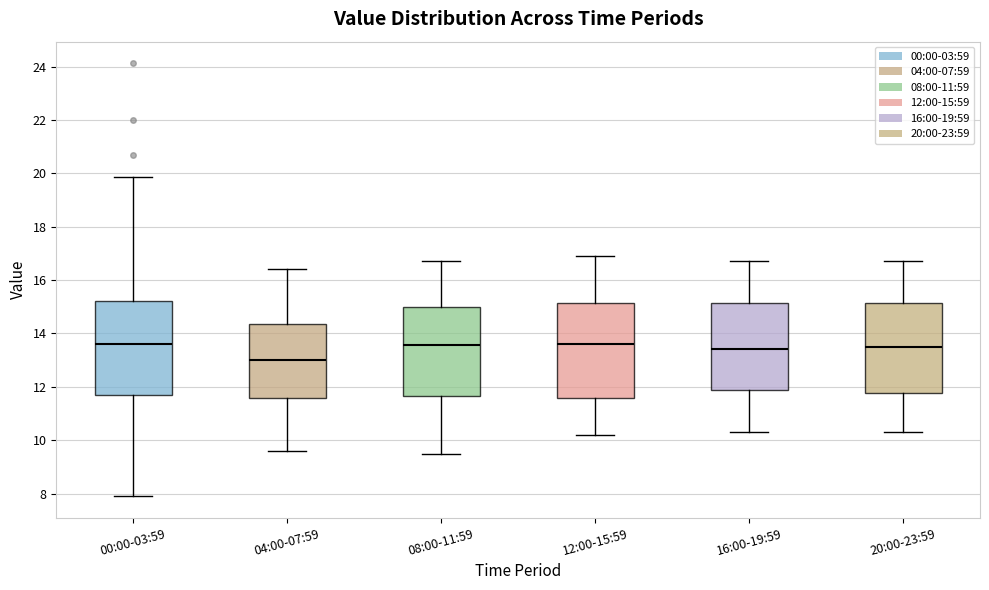

Reading left to right, read every box against the y-axis: the position of its median line, the range the box covers, and the ends of its whiskers. The values are not printed on the chart, so give them approximately, as read against the axis.

00:00-03:59: median 13.6, box 11.6 to 15.2, whiskers 8.0 to 19.8
04:00-07:59: median 13.0, box 11.6 to 14.4, whiskers 9.6 to 16.4
08:00-11:59: median 13.6, box 11.6 to 15.0, whiskers 9.6 to 16.8
12:00-15:59: median 13.6, box 11.6 to 15.2, whiskers 10.2 to 17.0
16:00-19:59: median 13.4, box 11.8 to 15.2, whiskers 10.4 to 16.8
20:00-23:59: median 13.6, box 11.8 to 15.2, whiskers 10.4 to 16.8